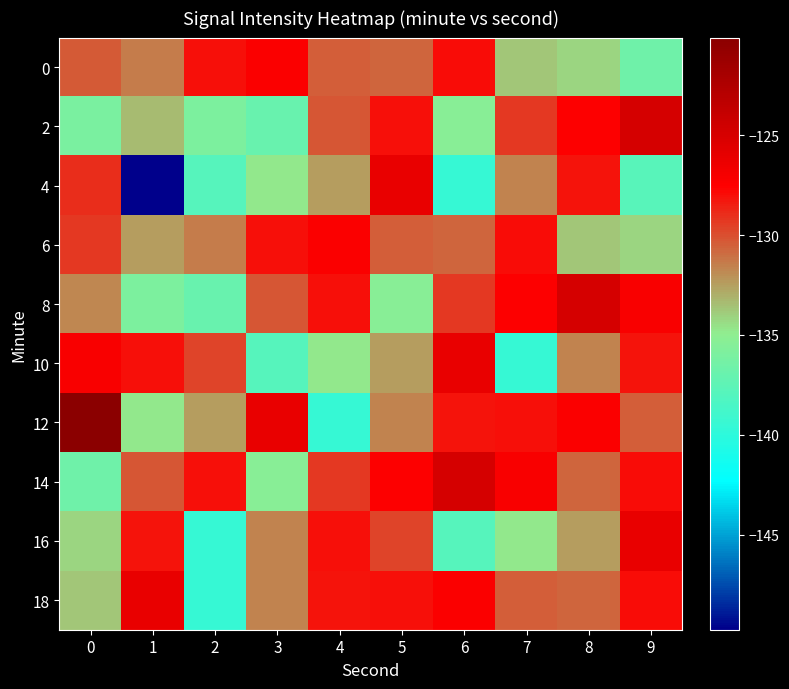

What is the difference between the highest and lowest values at 8?

9.3